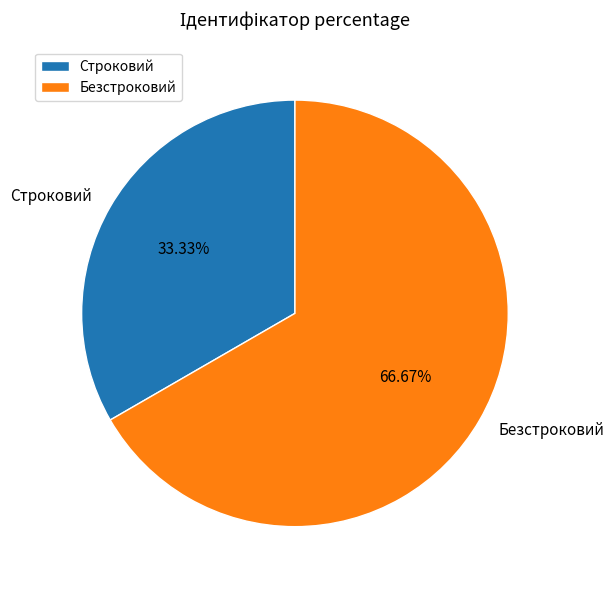

Is it true that Строковий is 33% of the pie?

True